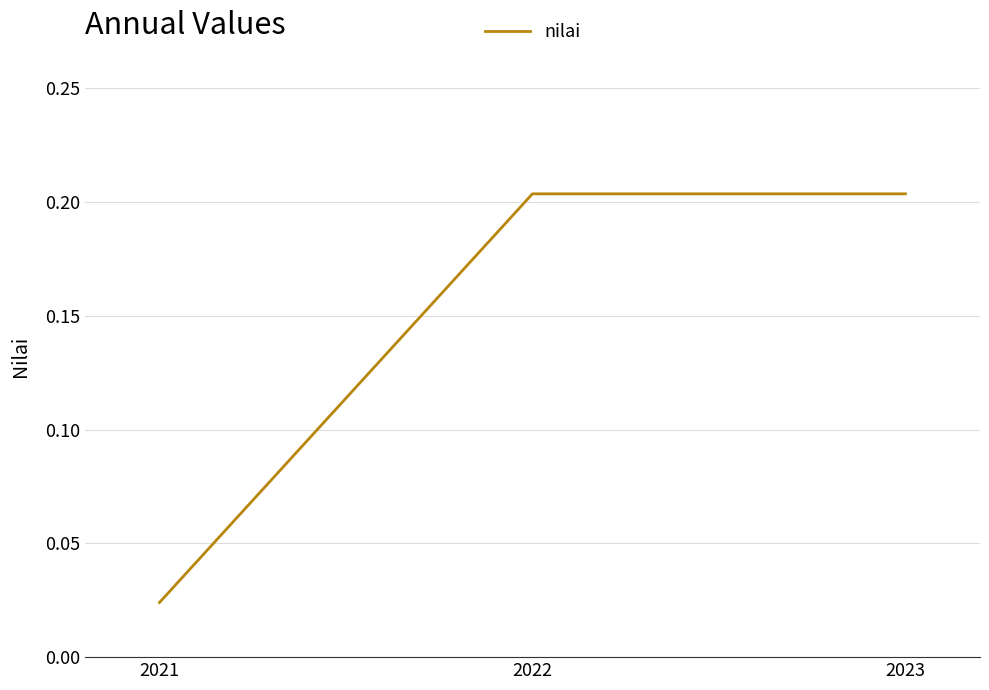

Which category has the lowest value across all series?

2021